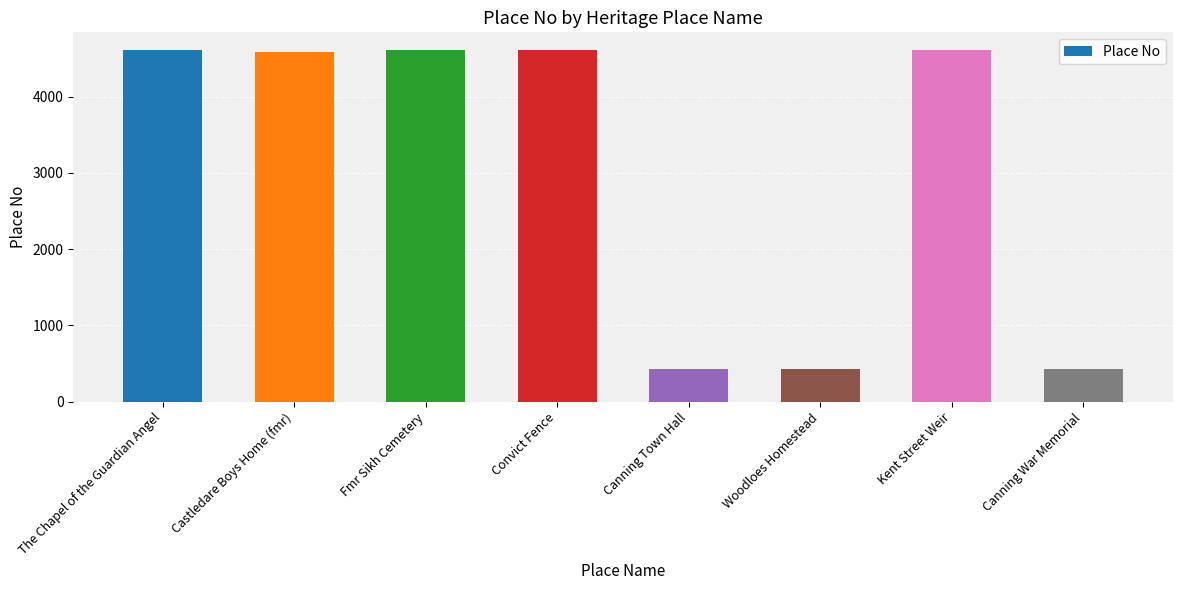

What is the value of the 7th bar from the left?

4611